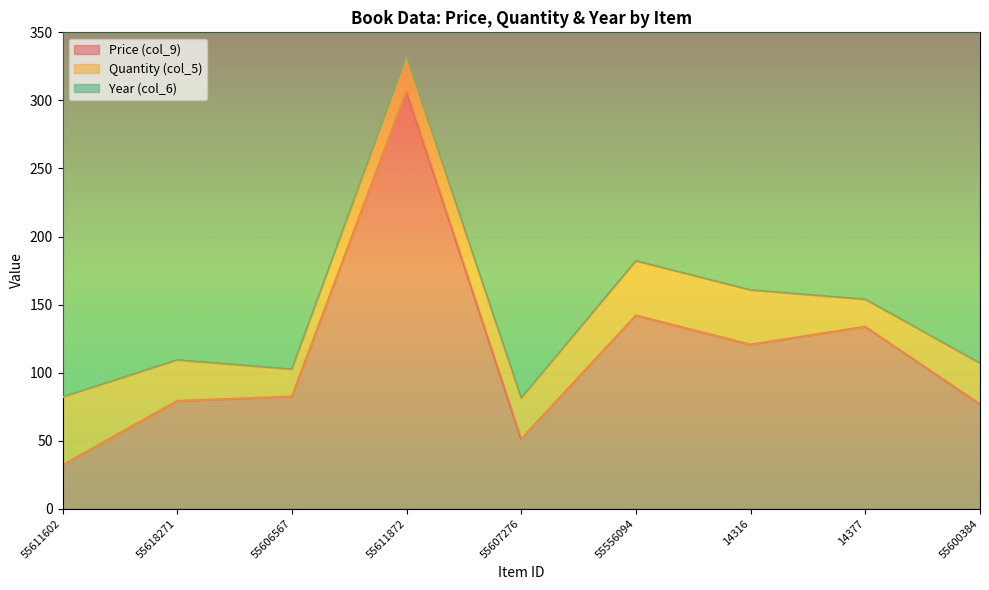

True or false: Price (col_9) and Year (col_6) cross at least once.

False